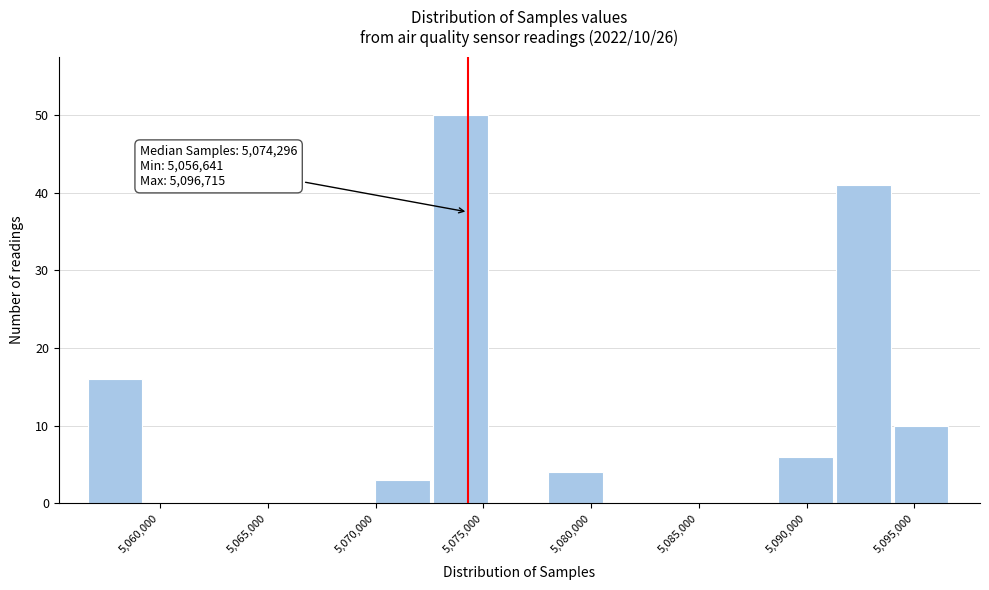

Over which range of the x-axis is the bar tallest?

5072500 to 5075500